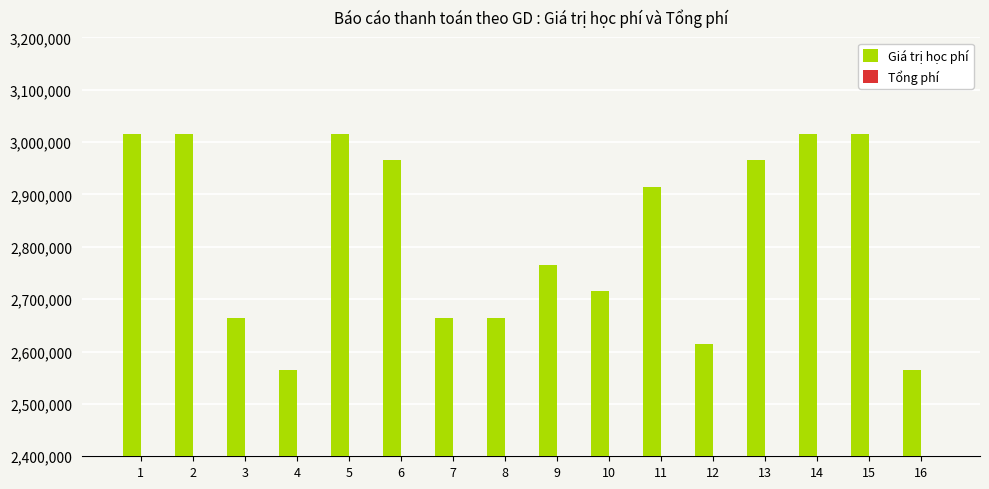

How many values in the Tổng phí series are below 3300?

1